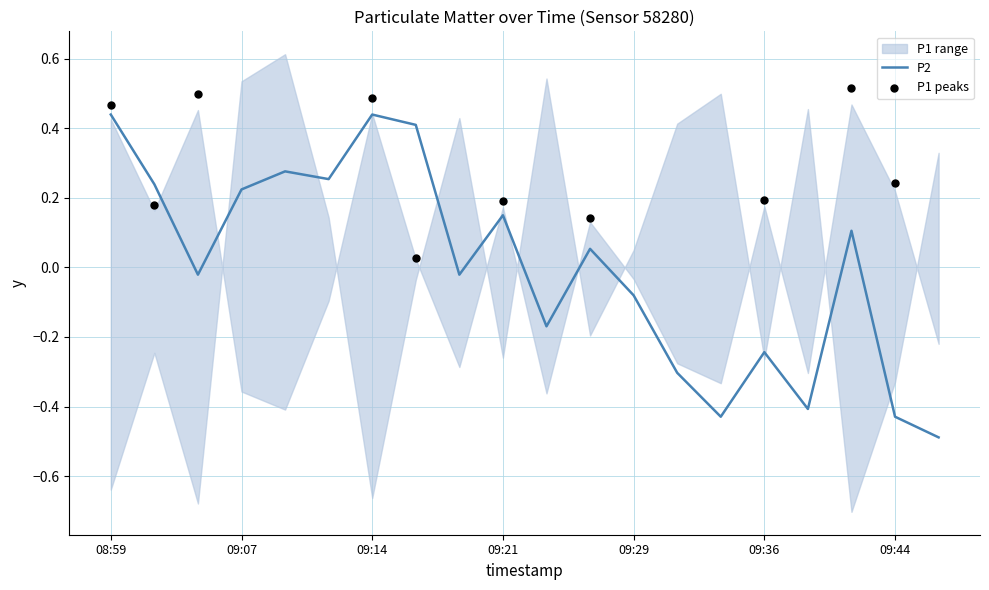

What is the change in value from 09:02 to 09:21?

-0.1